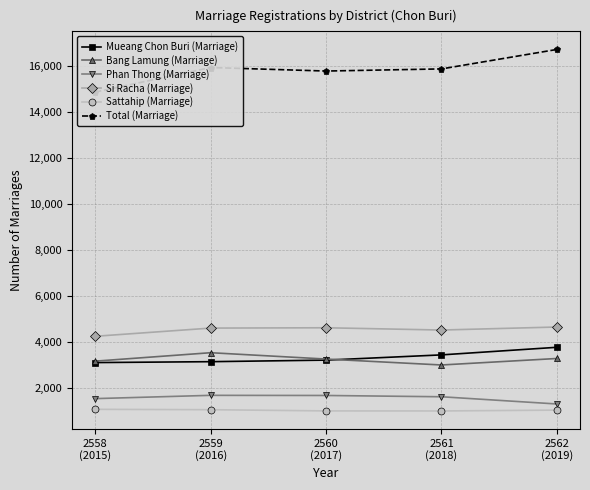

What is the highest value of the Phan Thong (Marriage) series?

1661